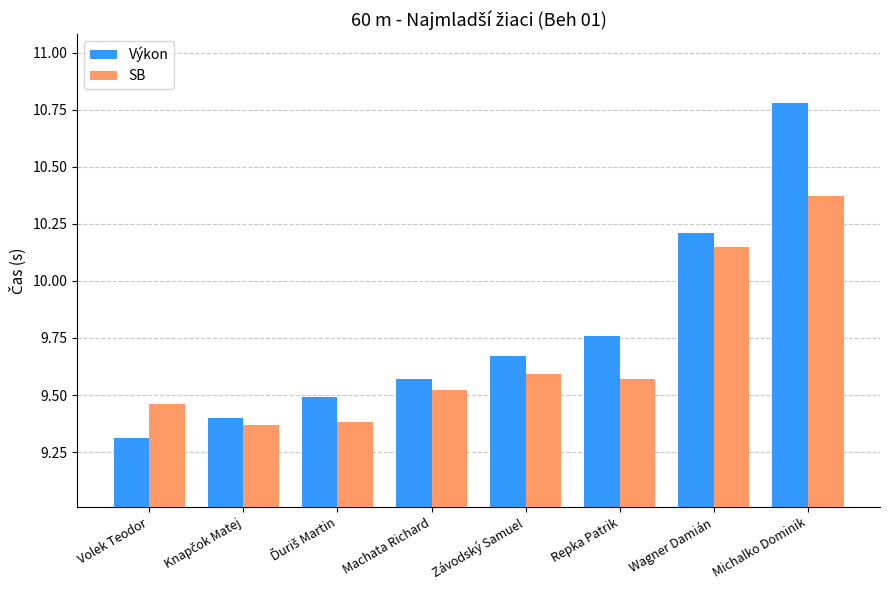

Rank the series at Repka Patrik from highest to lowest value.

Výkon, SB